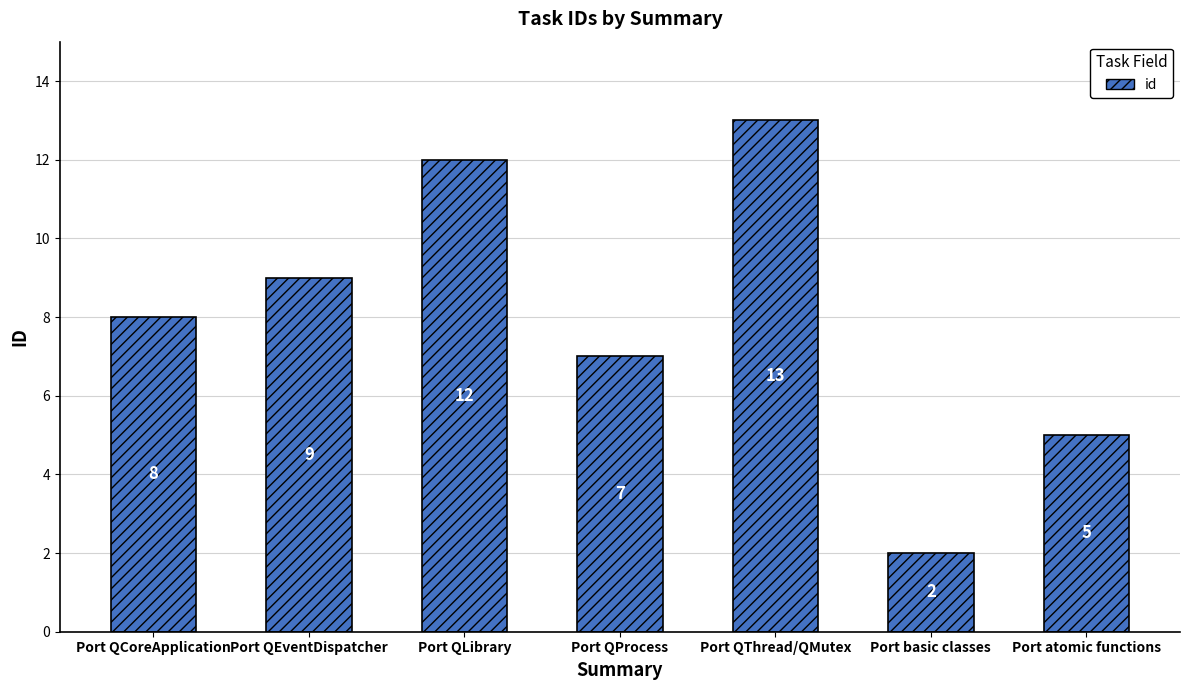

Does the chart contain stacked bars?

No